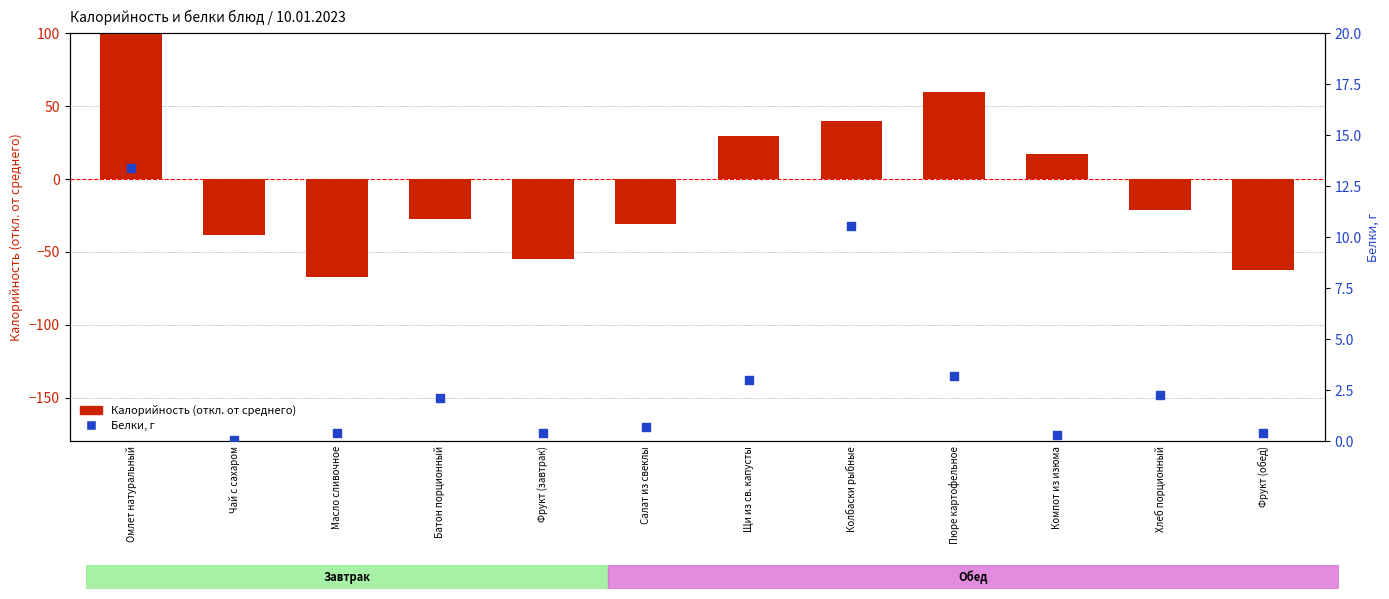

Is the value of Калорийность (отн. среднего) at Хлеб порционный greater than the value of Белки, г at Батон порционный?

No